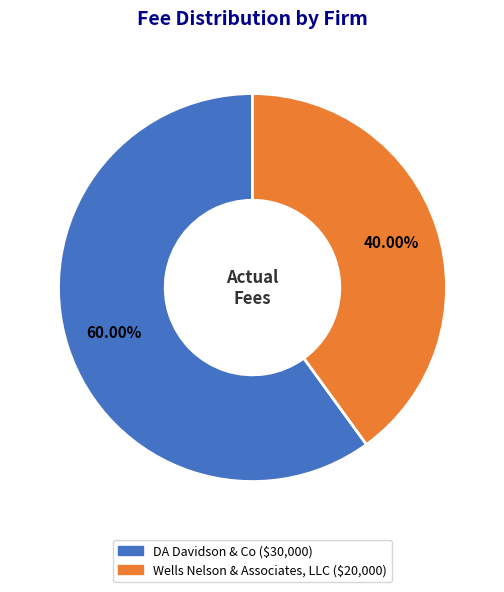

To the nearest percent, what portion does DA Davidson & Co represent?

60%